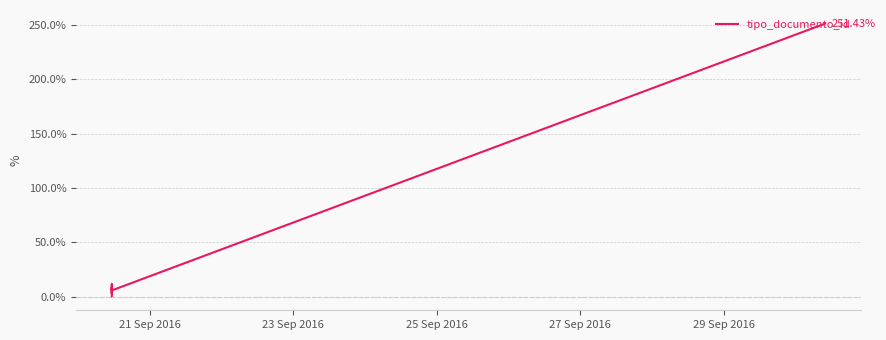

True or false: the data has more than 0 interior local peaks.

True